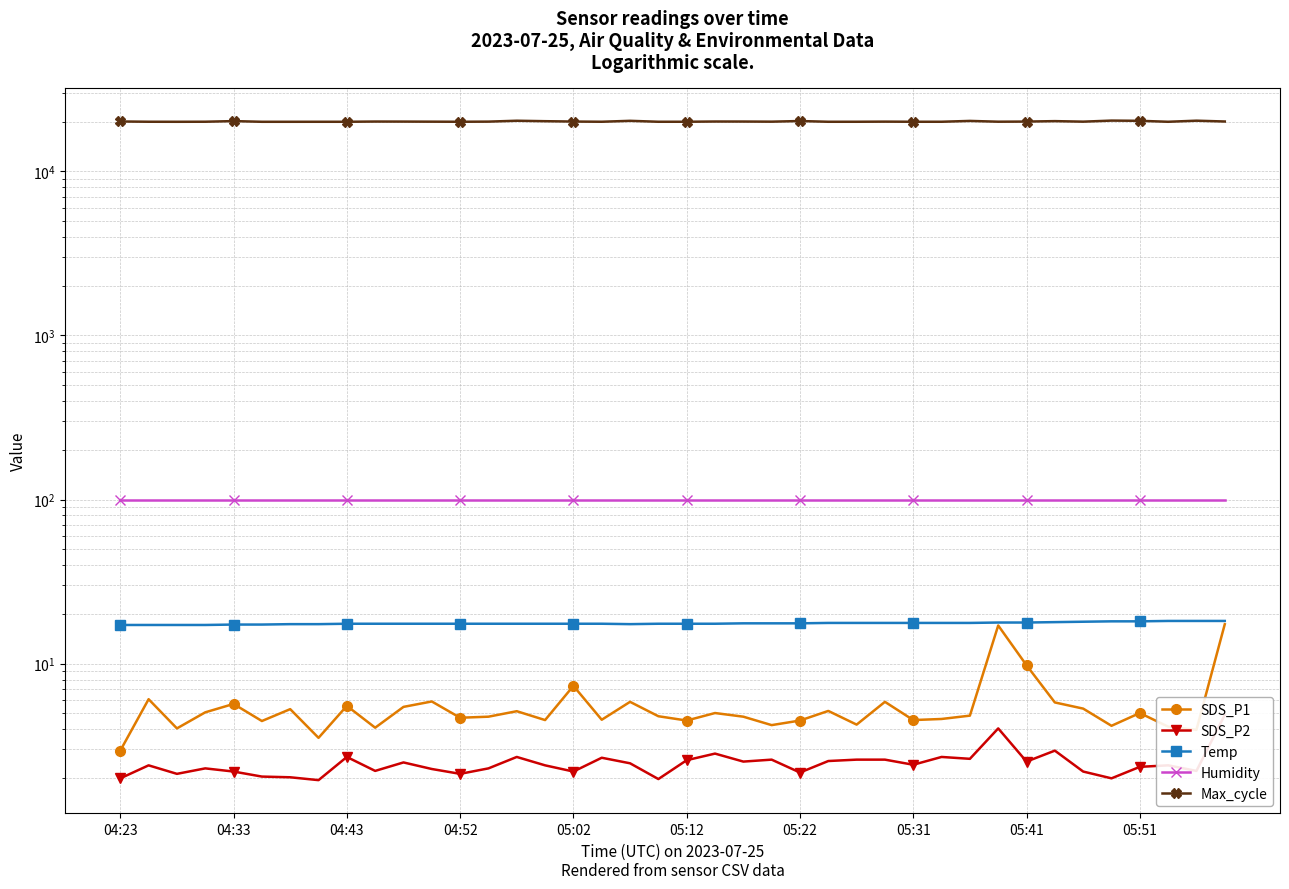

What is the value of the SDS_P1 point at the 20th from the left?

4.8